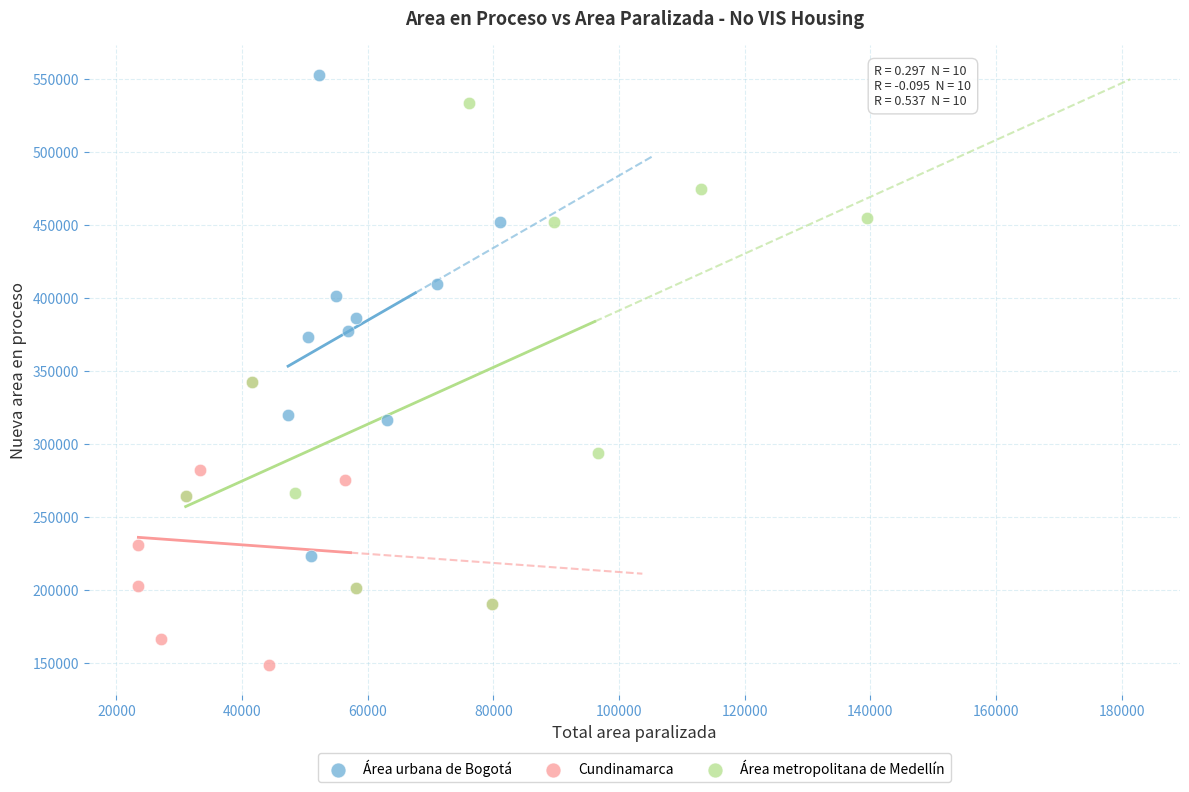

Which series reaches the maximum Y coordinate?

Área urbana de Bogotá